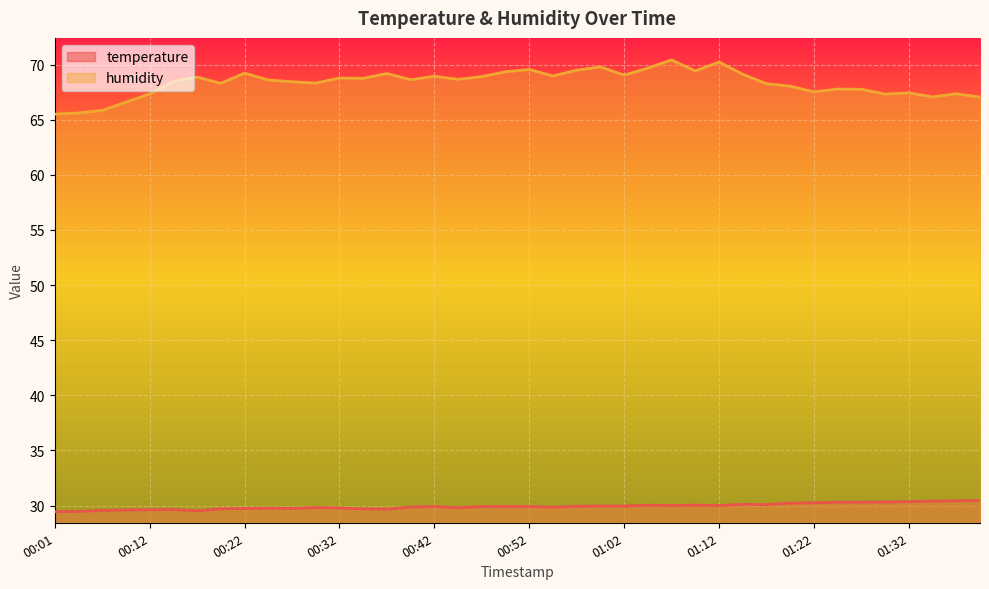

Which series has the largest total across all categories?

humidity